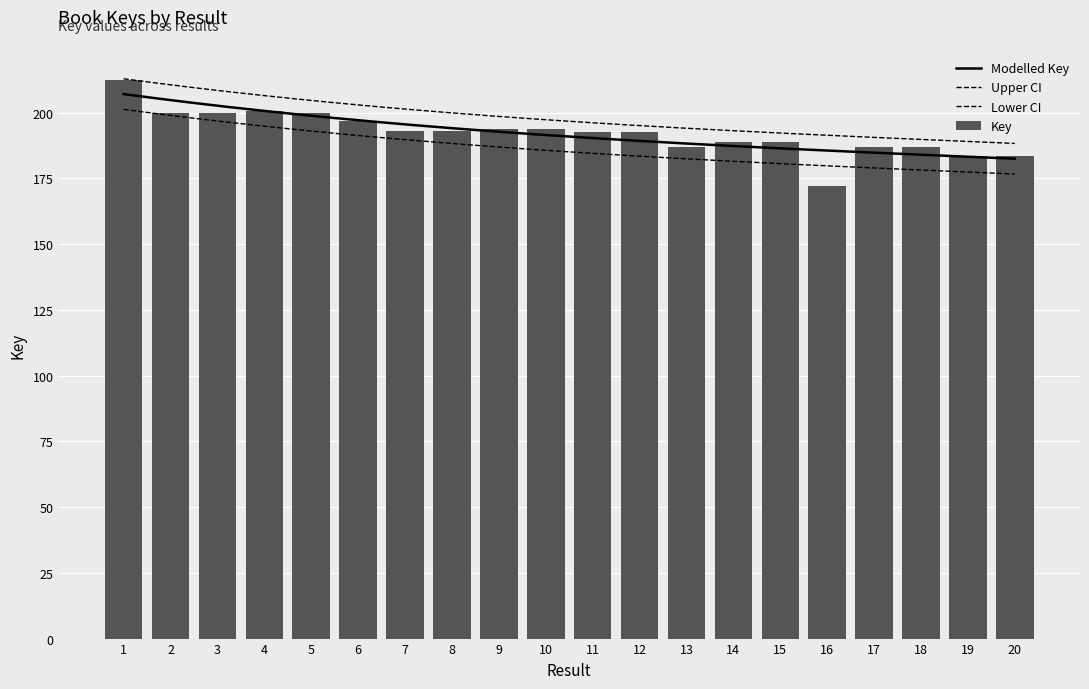

What is the value of the 20th bar from the left?

183322851